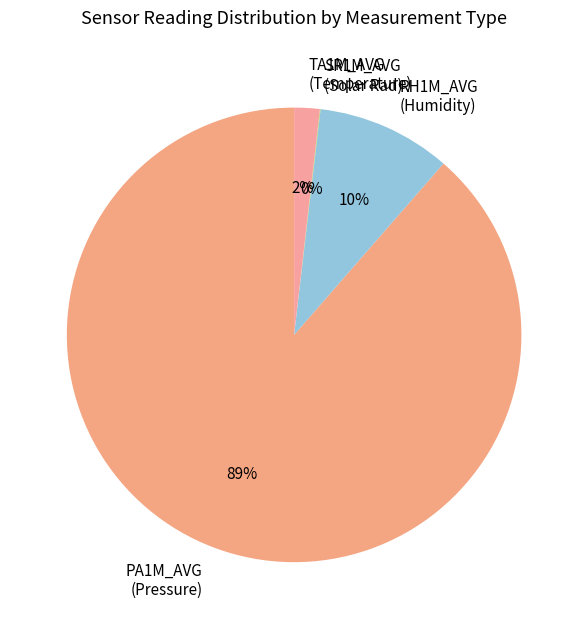

The RH1M_AVG (Humidity) slice represents 1% of the pie. True or false?

False